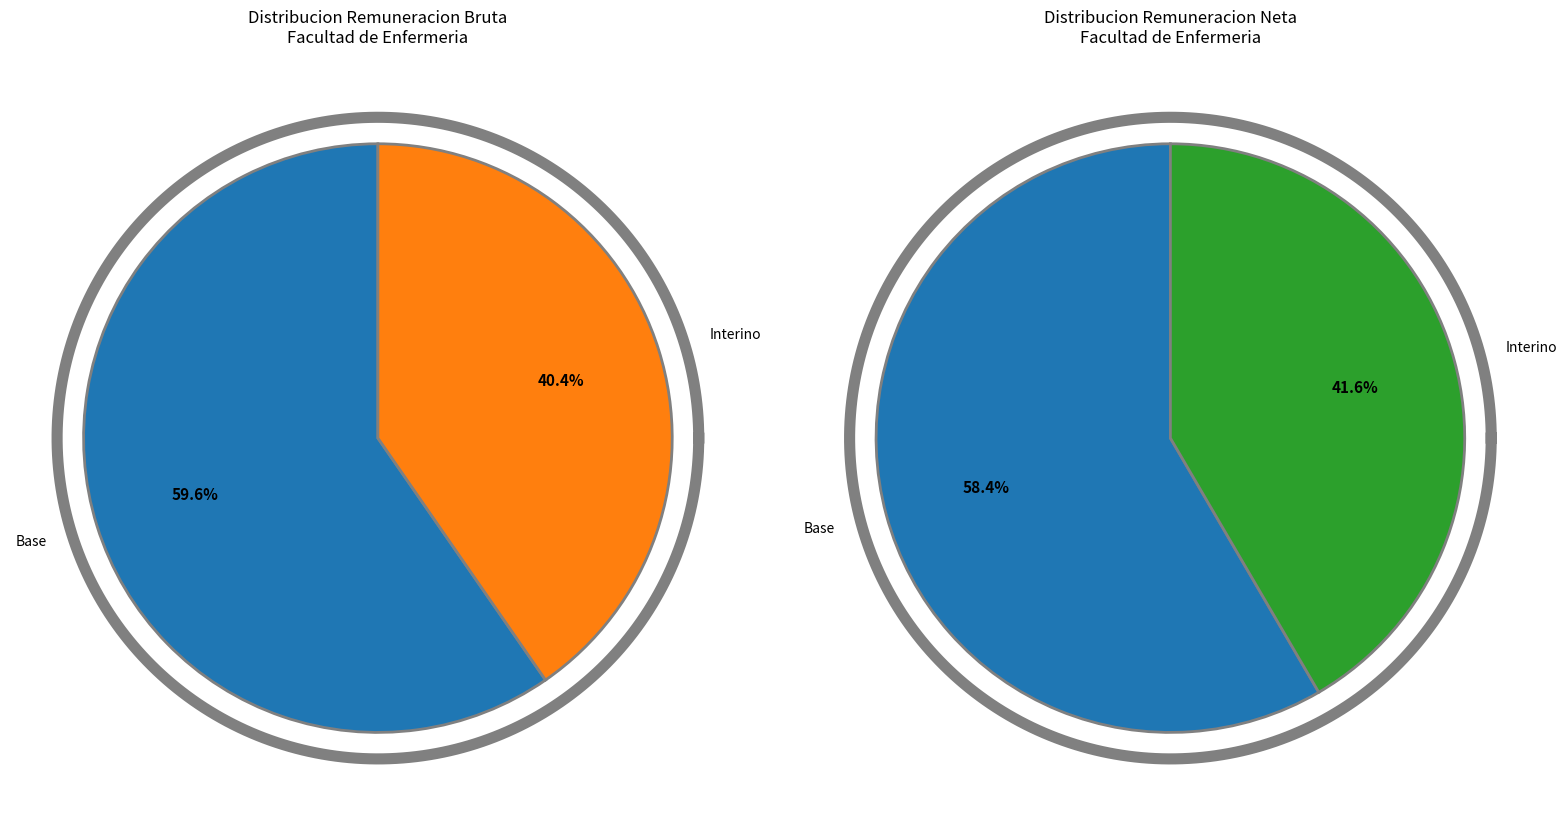

Is it true that 16 is 11% of the pie?

False